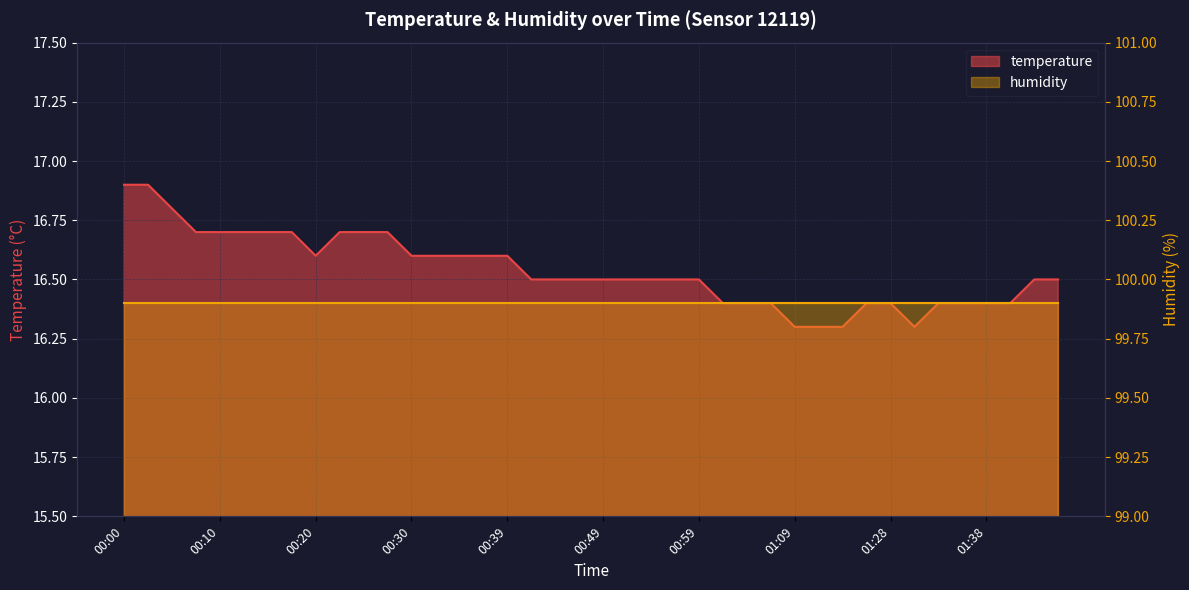

What is the greatest value displayed?

16.9